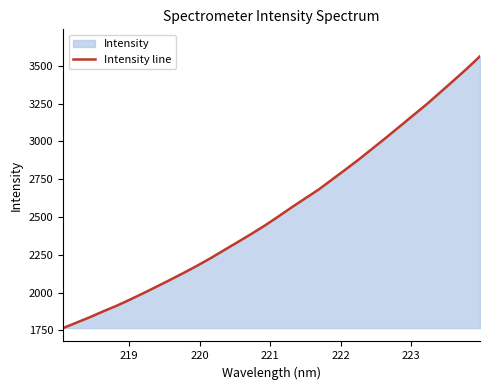

What is the difference between the maximum and minimum values?

1796.3